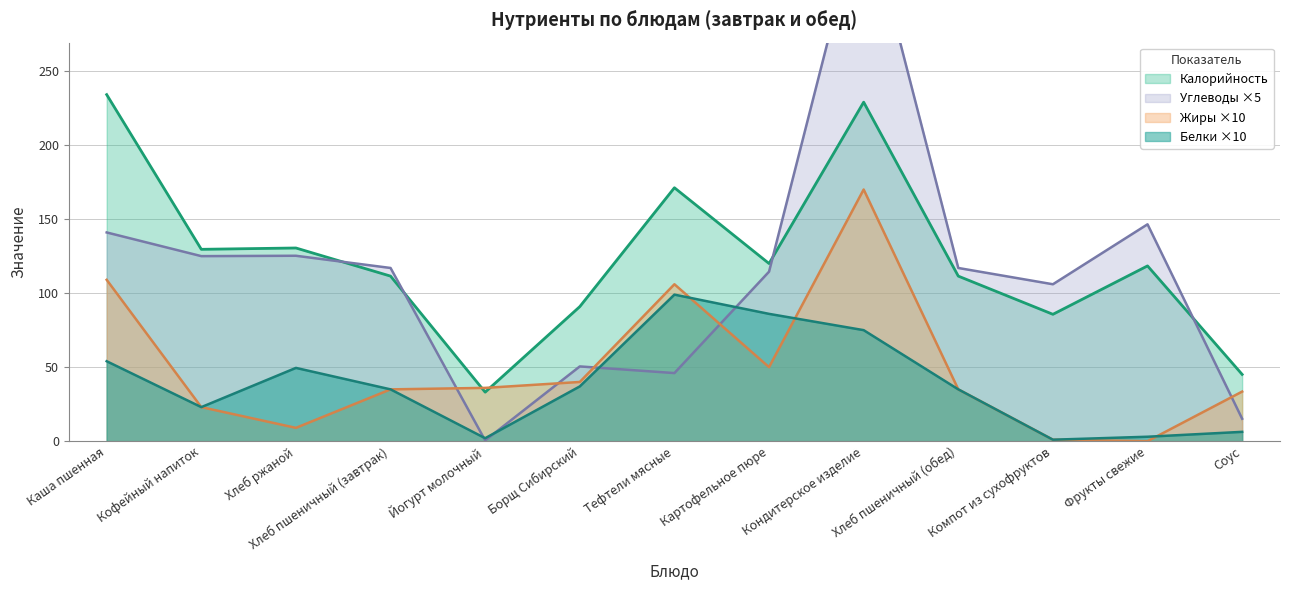

Reading right to left, transcribe all the data shown in this chart.

Калорийность: 45.1	118.4	85.7	111.5	229.0	120.0	171.2	90.9	33.1	111.5	130.5	129.6	234.1
Белки: 6.3	3.0	1.0	35.0	75.0	86.0	99.0	37.0	2.0	35.0	49.5	23.0	54.0
Жиры: 33.5	0.0	1.0	35.0	170.0	50.0	106.0	40.0	36.0	35.0	9.0	23.0	109.0
Углеводы: 15.1	146.5	106.0	117.0	365.0	114.5	46.0	50.5	0.5	117.0	125.2	125.0	141.0